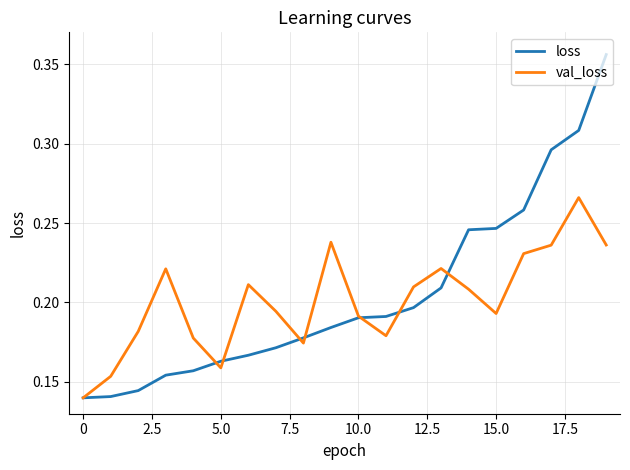

List the series in order of their peak value, lowest first.

val_loss, loss